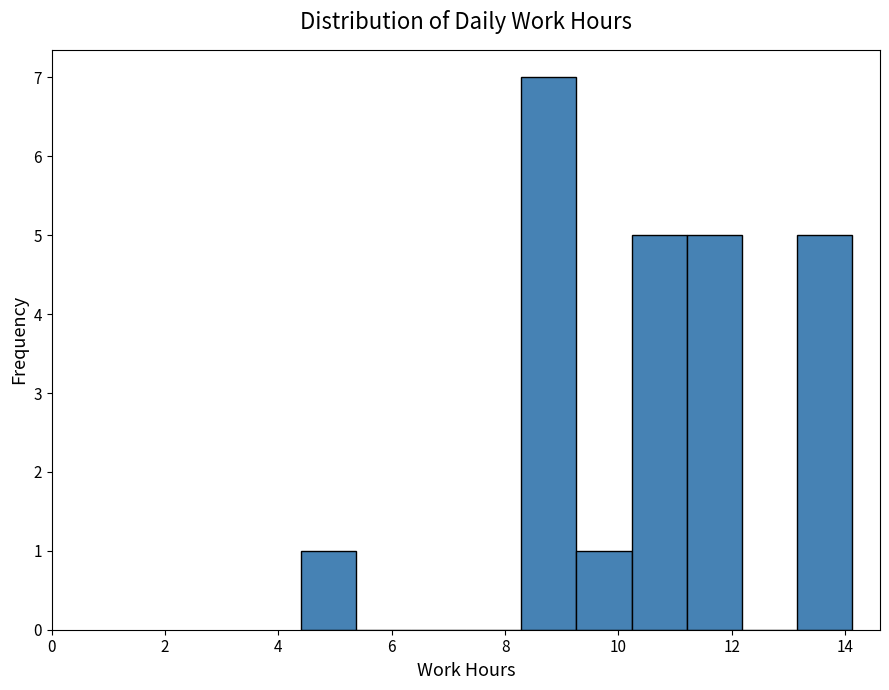

Over which range of the x-axis is the bar tallest?

8.2 to 9.2